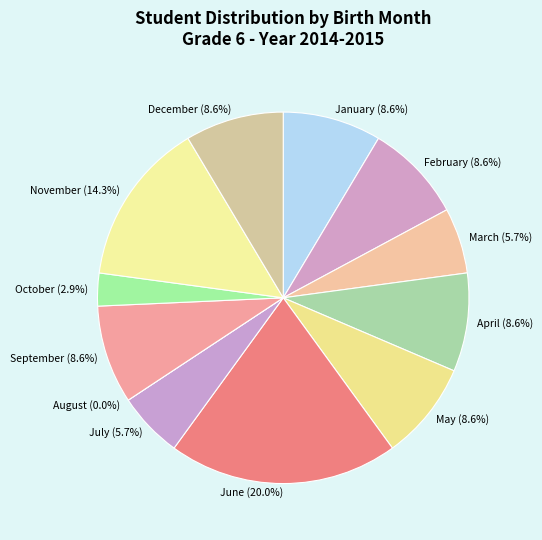

Combined, do 22 and 8 account for over 50%?

No